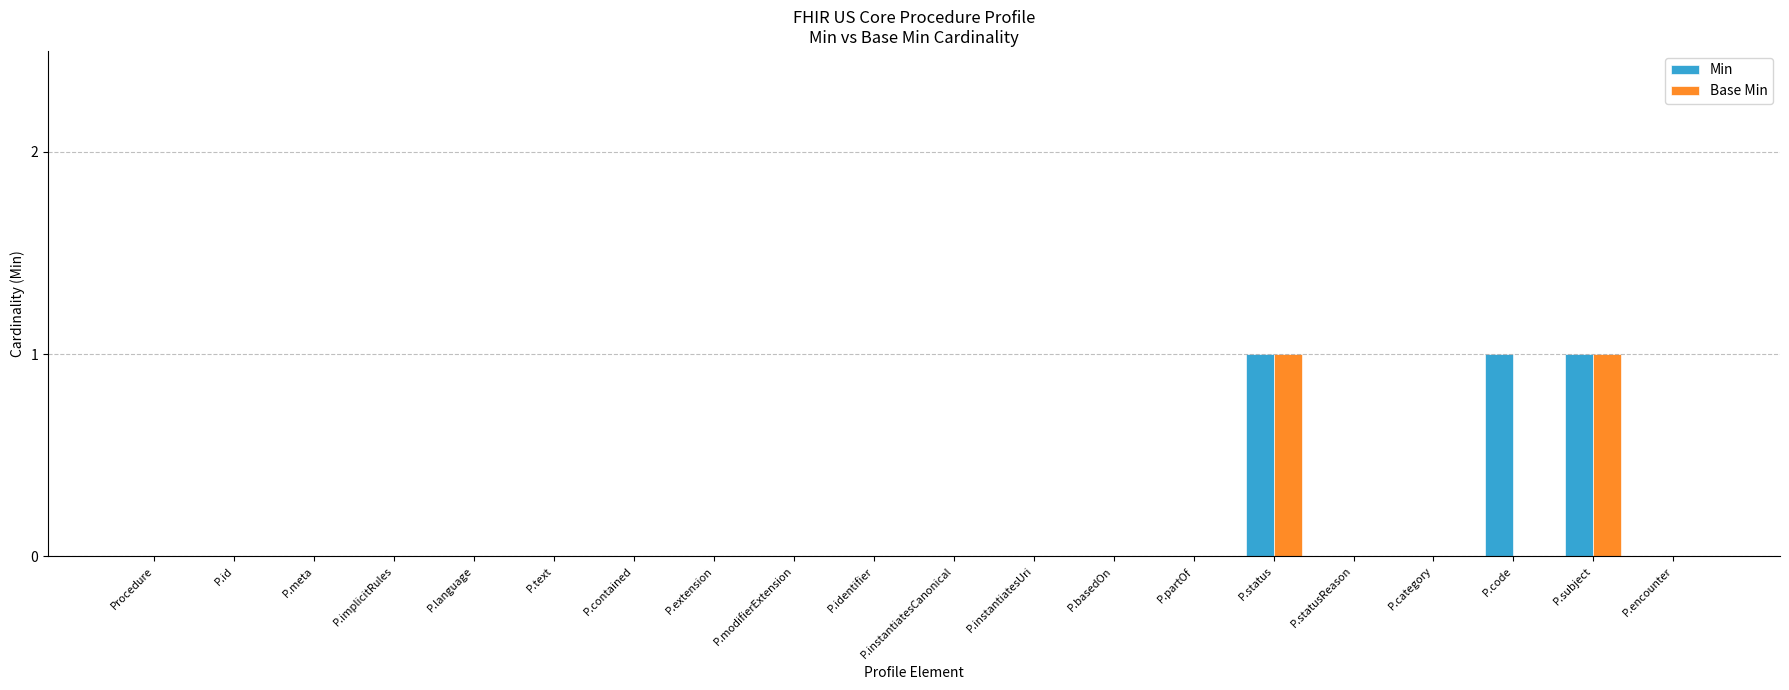

Is the value of Base Min at P.instantiatesUri greater than the value of Min at P.subject?

No